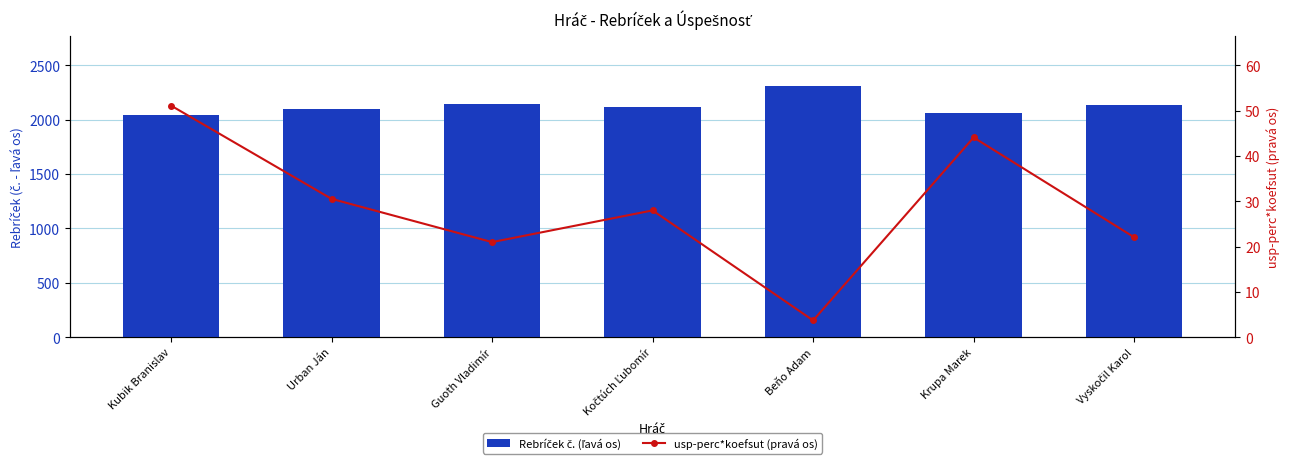

How many values in the Rebríček č. (ľavá os) series exceed 2112?

4